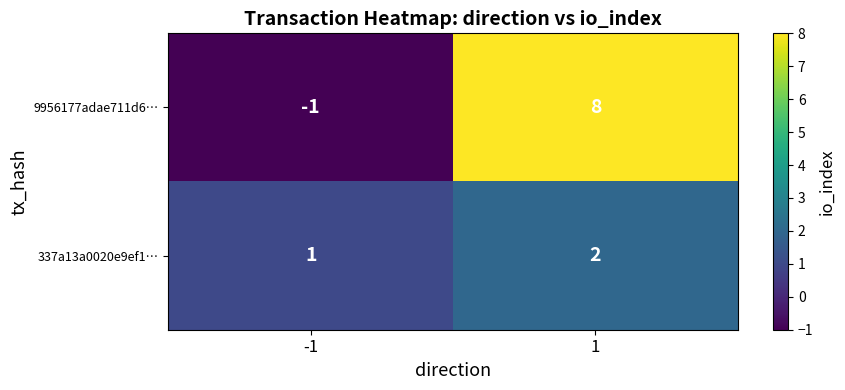

What is the smallest value displayed?

-1